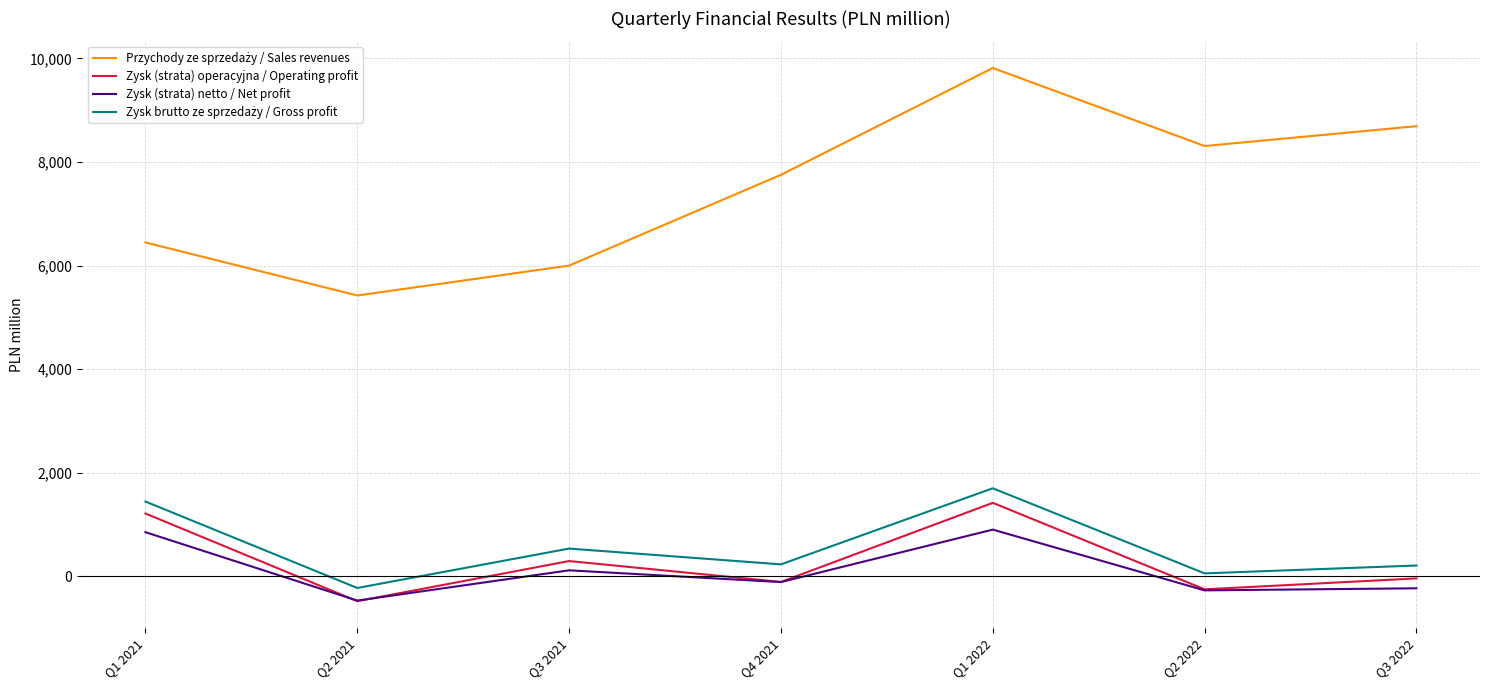

Is the value of Zysk (strata) operacyjna / Operating profit at Q3 2021 greater than the value of Zysk (strata) netto / Net profit at Q3 2022?

Yes